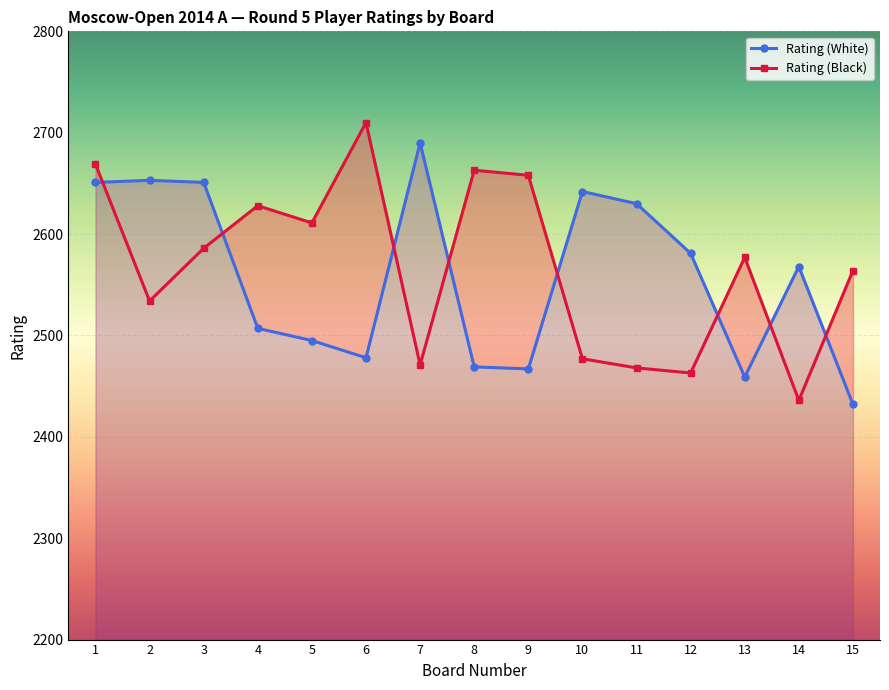

True or false: Rating (White) has a value of 3433 at 11.

False